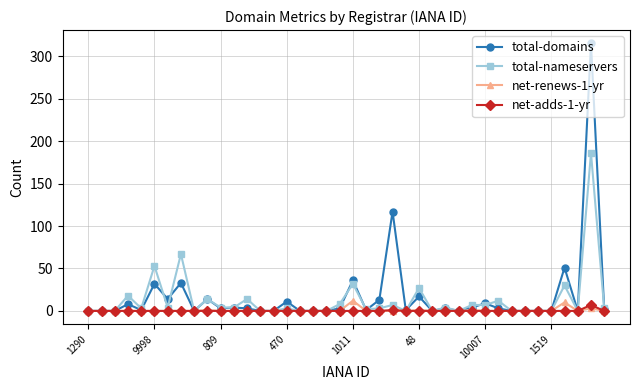

Which series has the widest spread of values?

total-domains